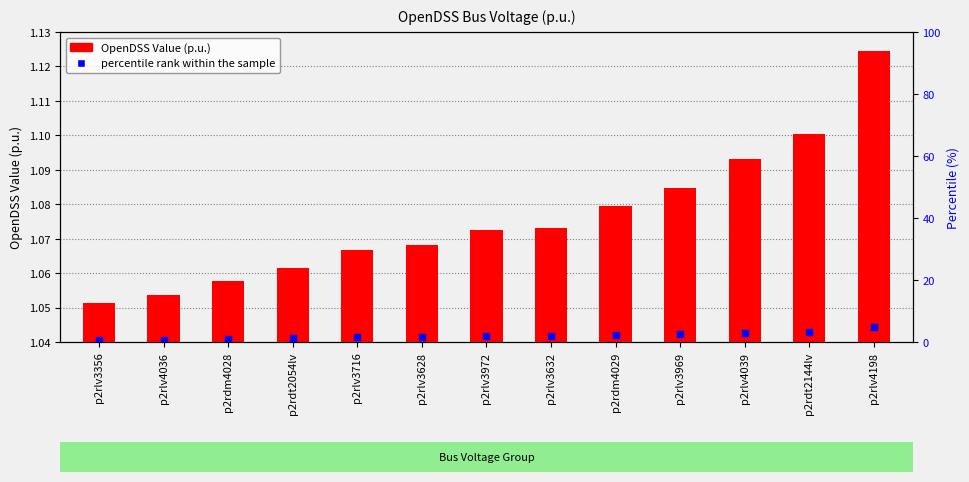

What are all the series names shown in the legend?

OpenDSS Value (p.u.), percentile rank within the sample